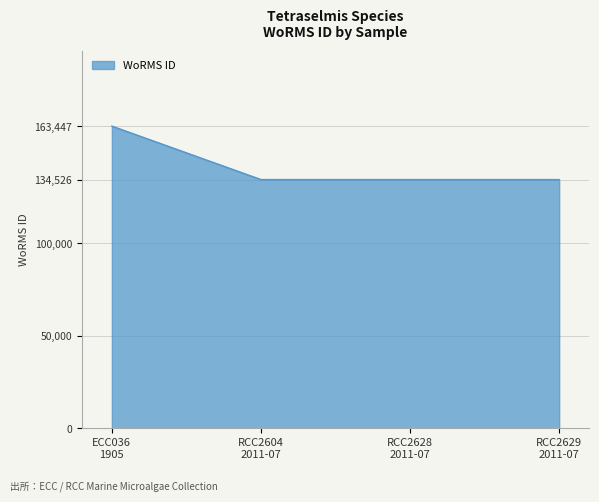

What is the greatest value displayed?

163447